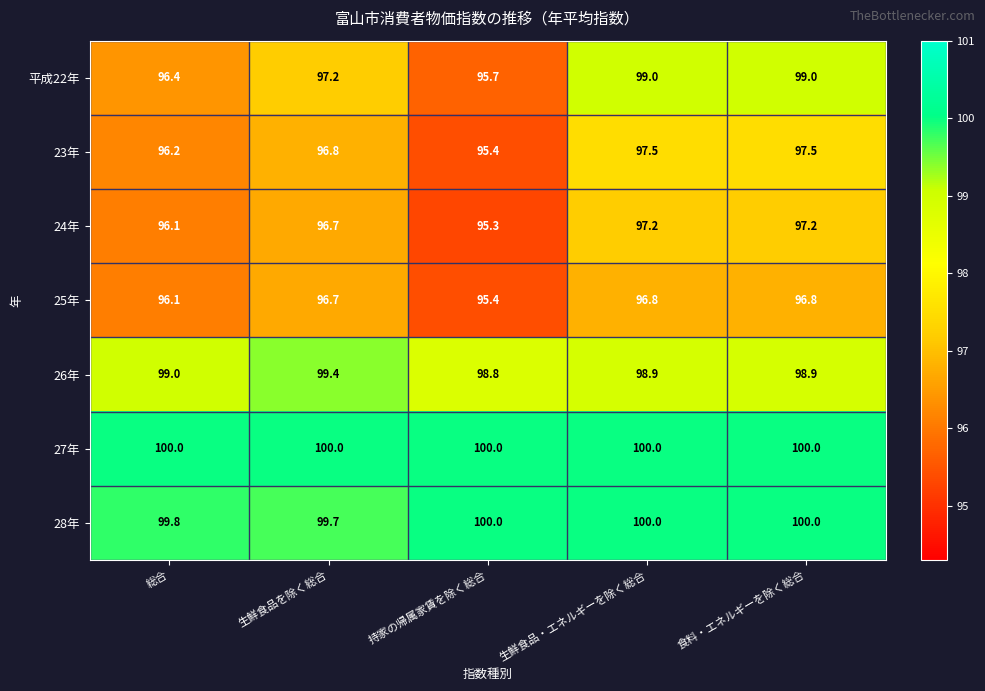

What is the spread (max minus min) of values at 生鮮食品・エネルギーを除く総合?

3.2